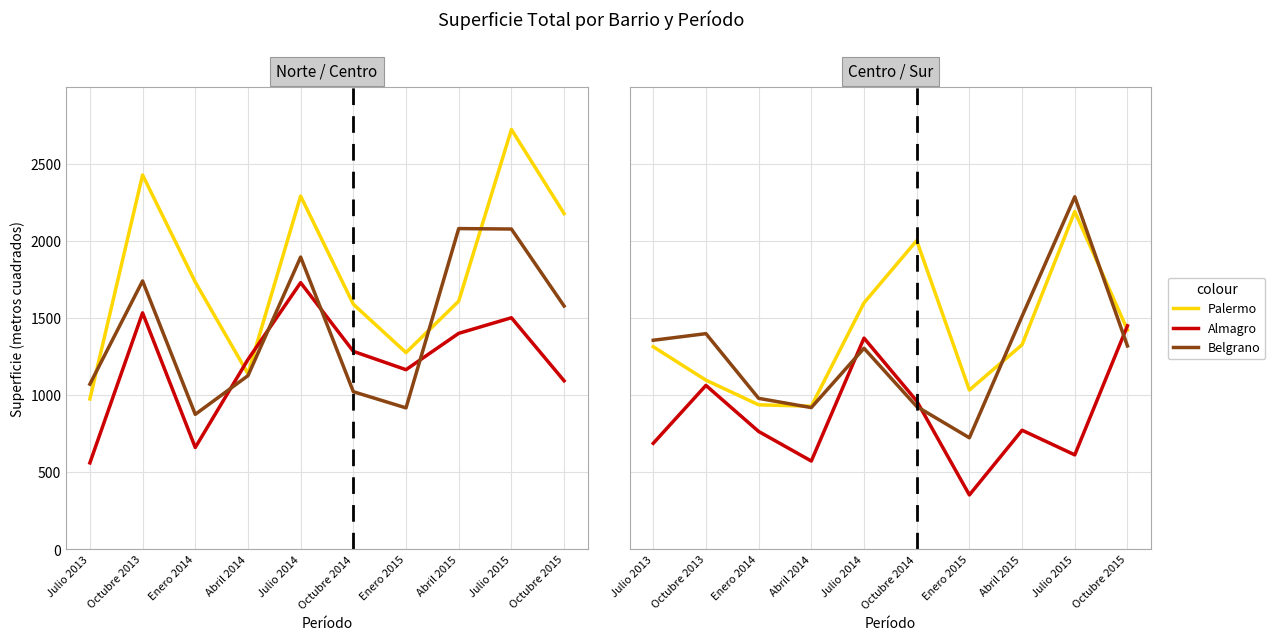

Rank the series by their maximum value, from highest to lowest.

Palermo, Balvanera, Caballito, Belgrano, Almagro, Recoleta